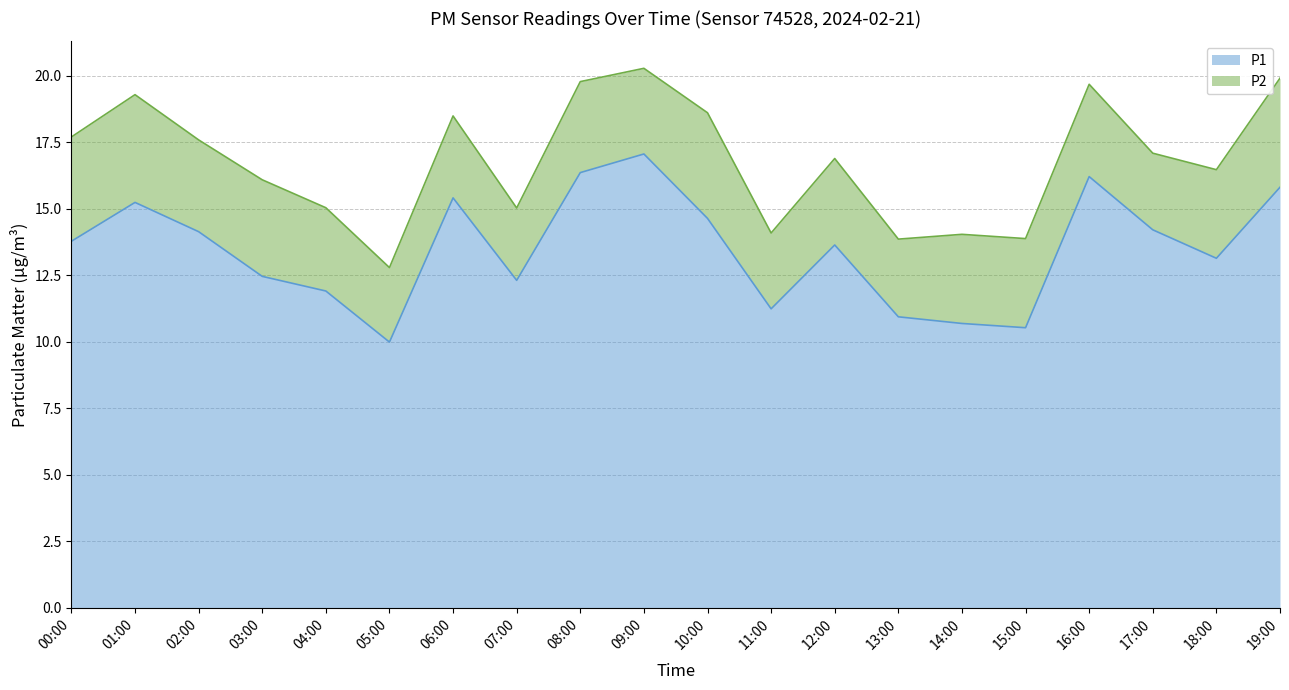

How many points are higher than both their immediate neighbors (excluding endpoints)?

5